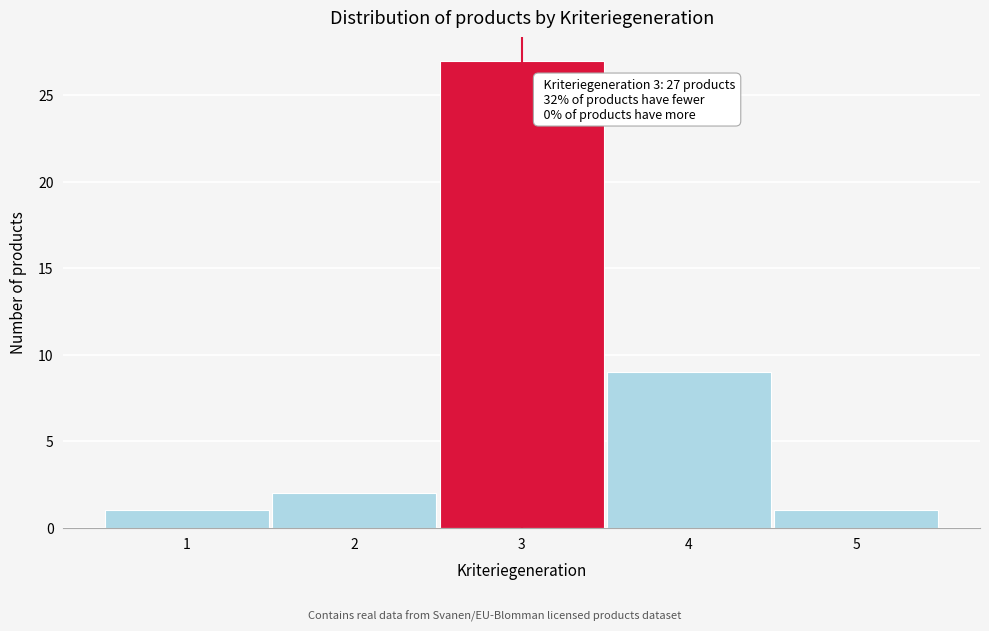

Reading left to right, extract all data points from this chart.

1=1	2=2	3=27	4=9	5=1